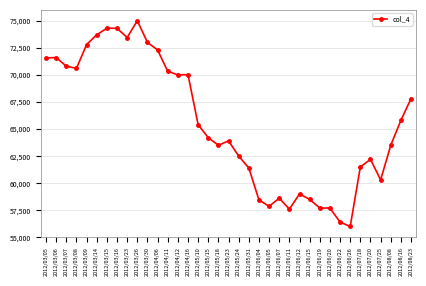

What is the difference between the values at 2012/06/26 and 2012/03/26?

19000